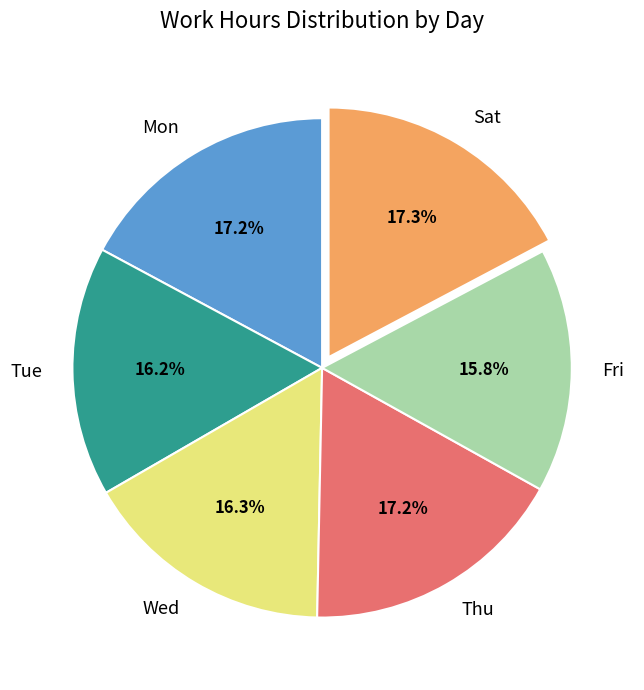

What is the ratio of the value at Tue to the value at Wed?

1.0